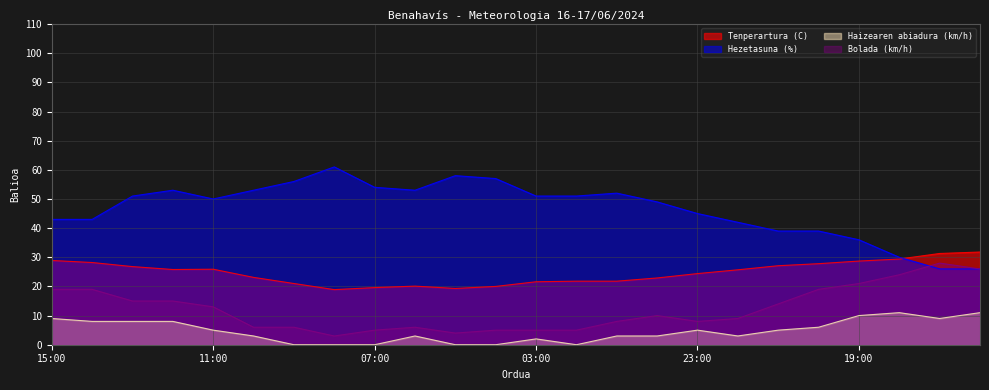

Where is the first local minimum for Bolada (km/h)?

08:00